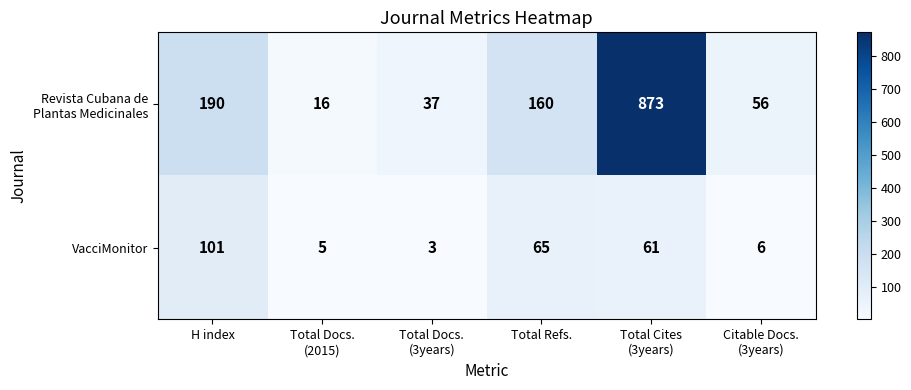

What is the greatest value displayed?

873